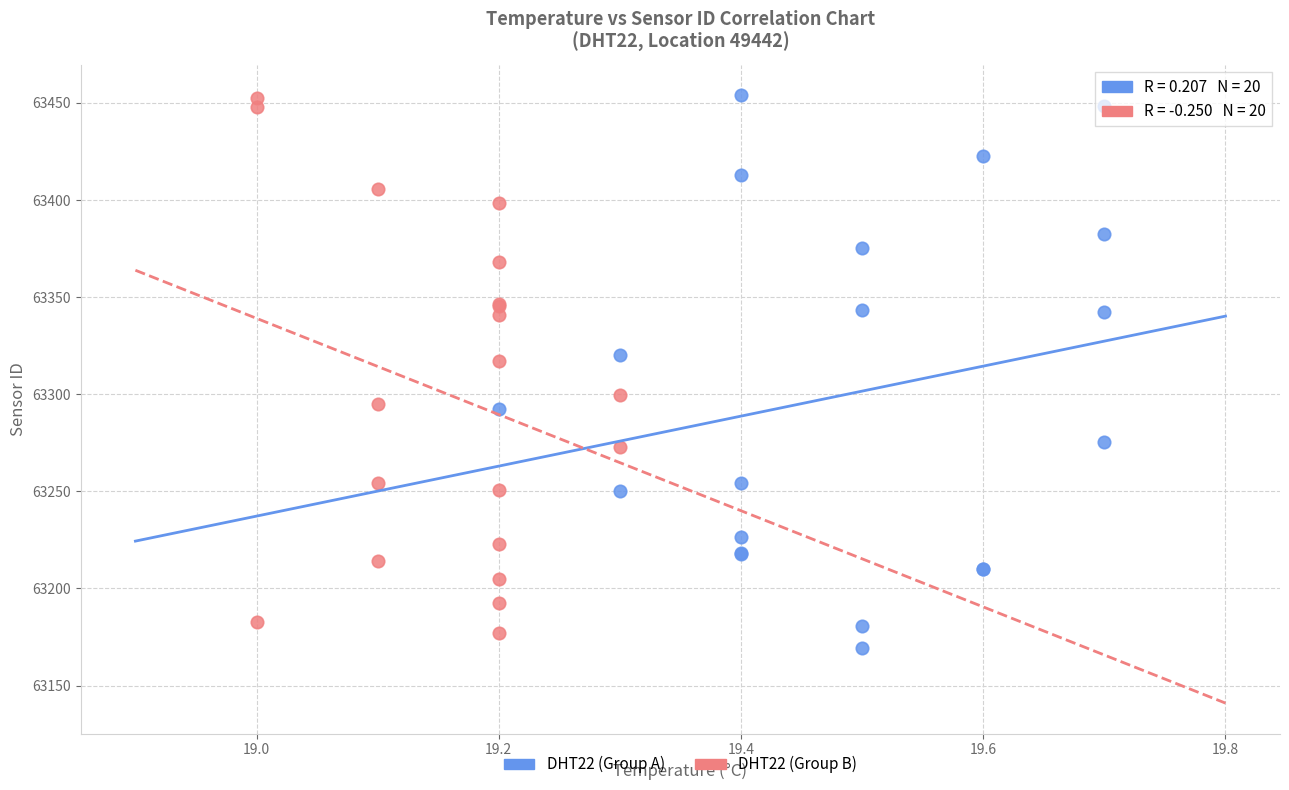

Which series reaches the minimum Y coordinate?

DHT22 (Group A)